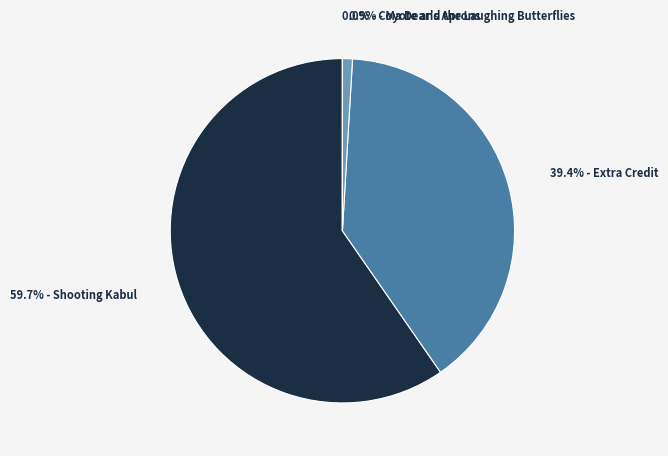

Is there any slice that represents more than half of the pie?

Yes